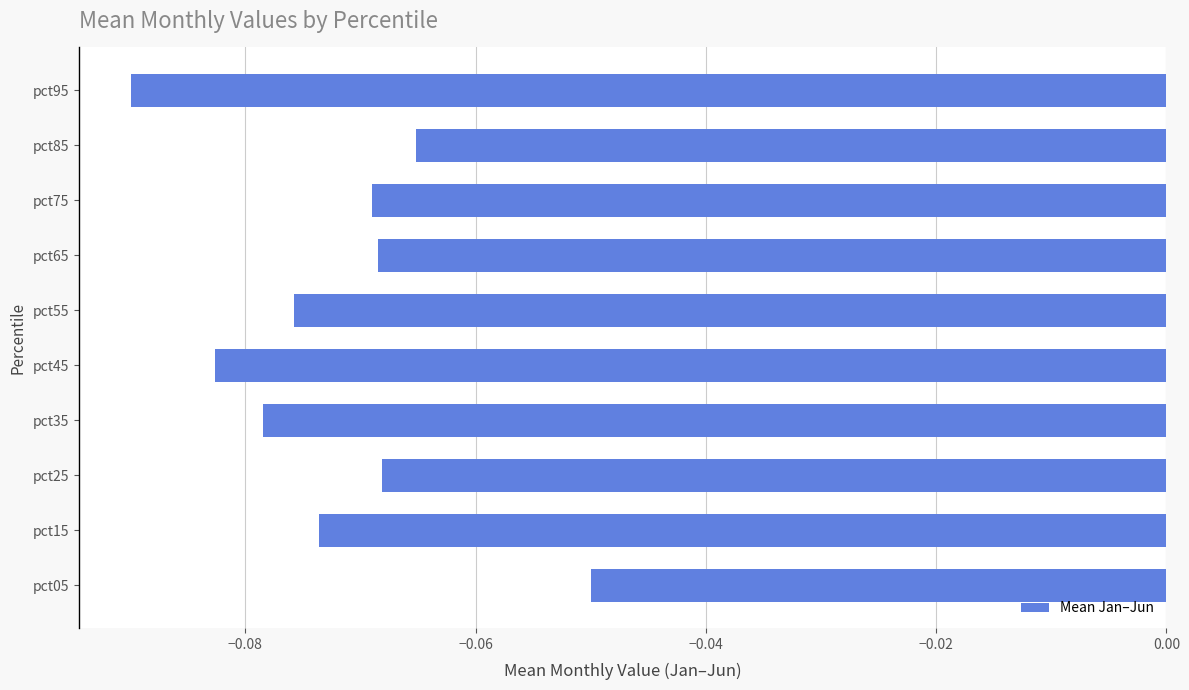

Which label corresponds to the largest value in the chart?

pct05